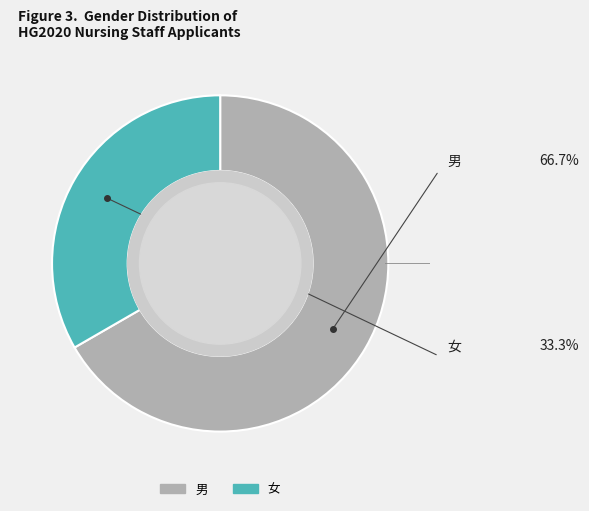

True or false: 男 accounts for 67% of the total.

True